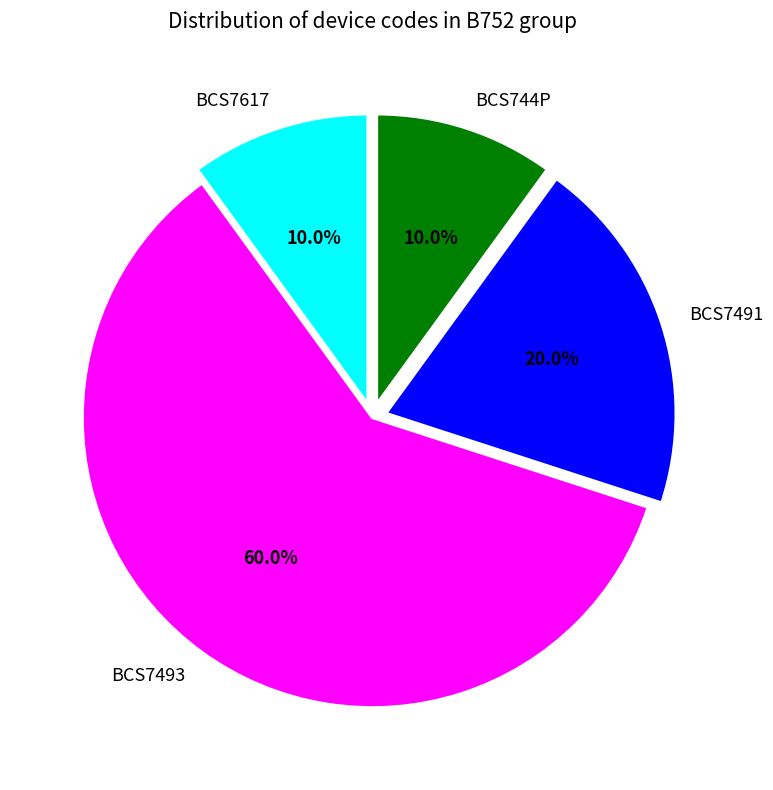

How much of the chart is everything except BCS7493?

40.0%